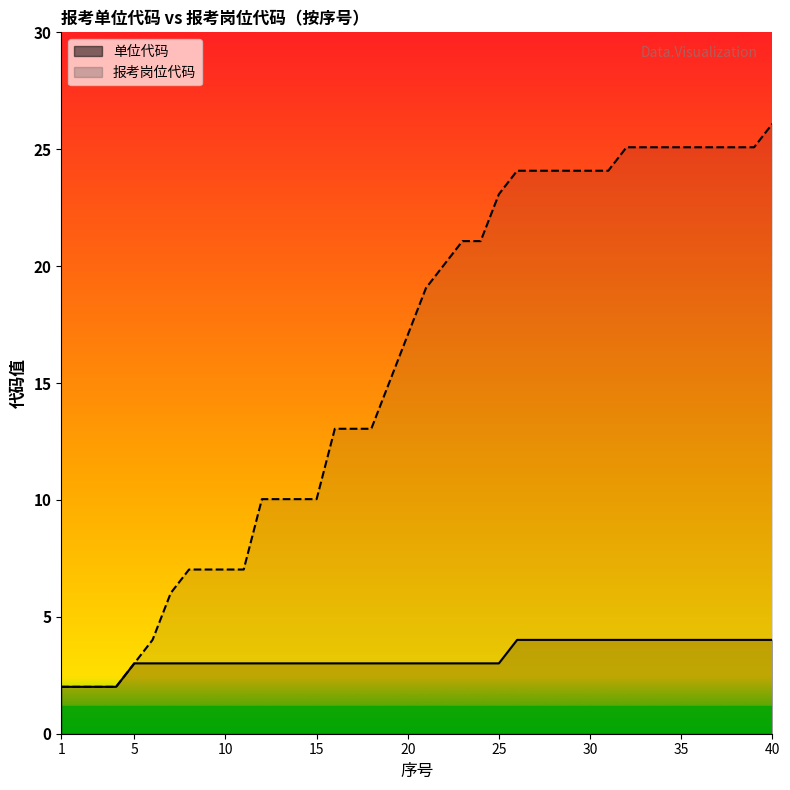

What is the highest value of the 报考岗位代码 series?

26